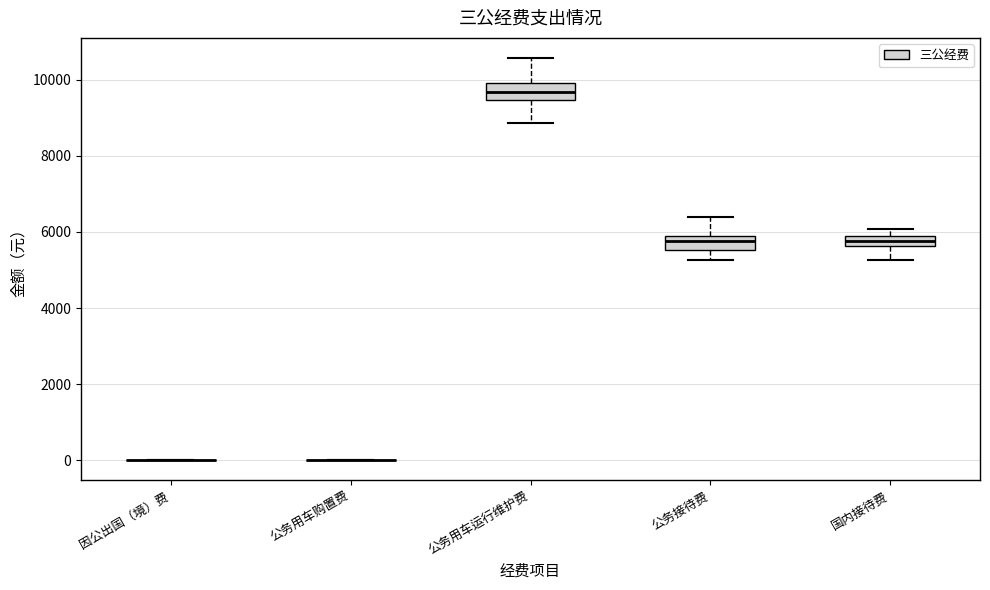

Where is the lower edge of the box for 国内接待费 on the y-axis? The values are not printed on the chart, so give them approximately, as read against the axis.

5600